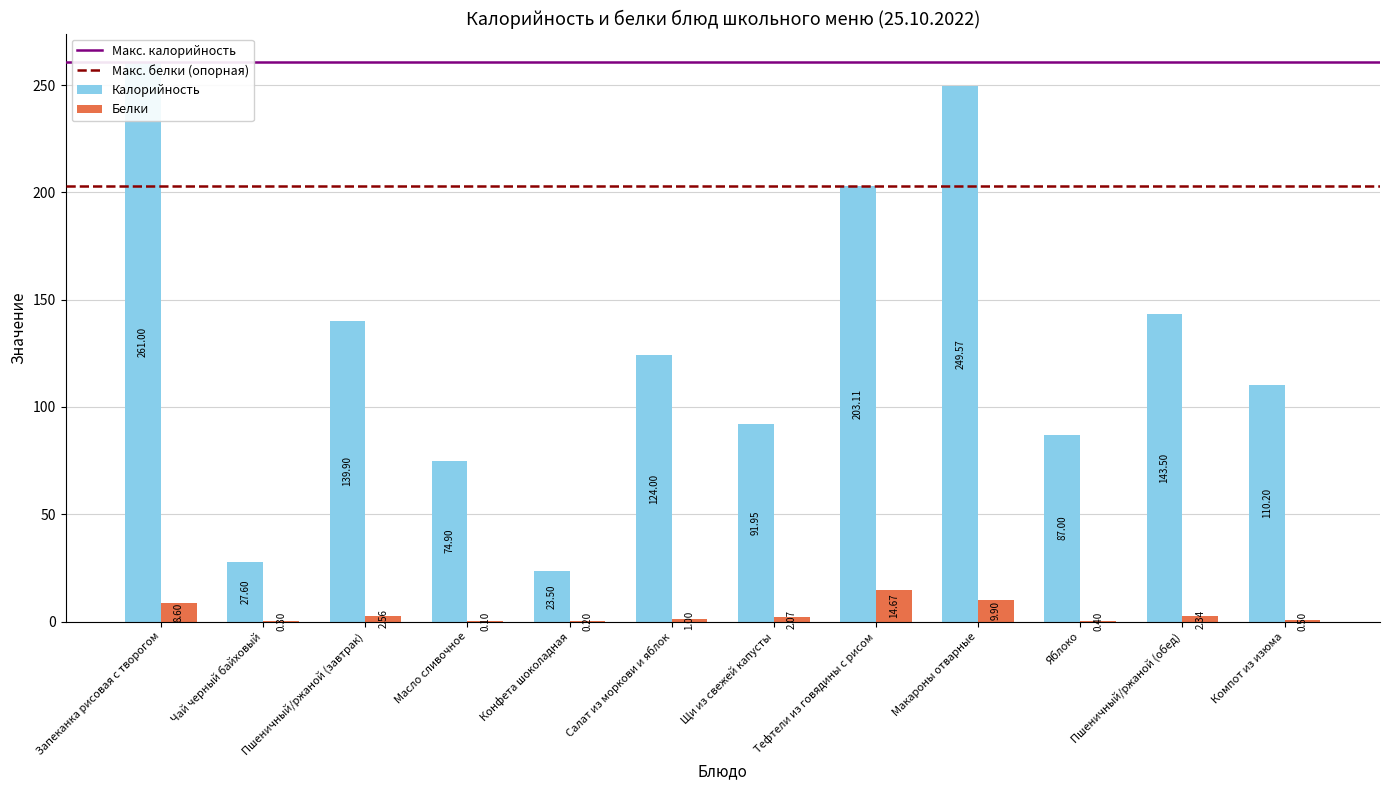

How many bars are there in total?

24